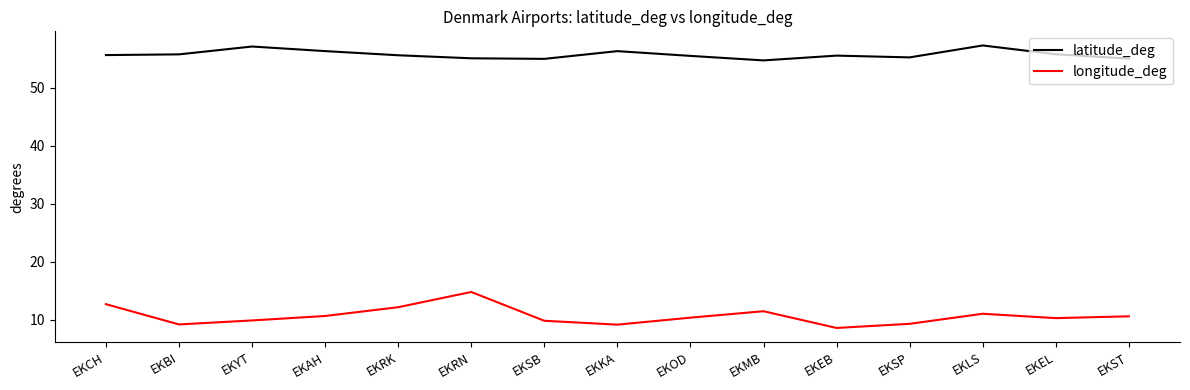

True or false: longitude_deg and latitude_deg cross at least once.

False